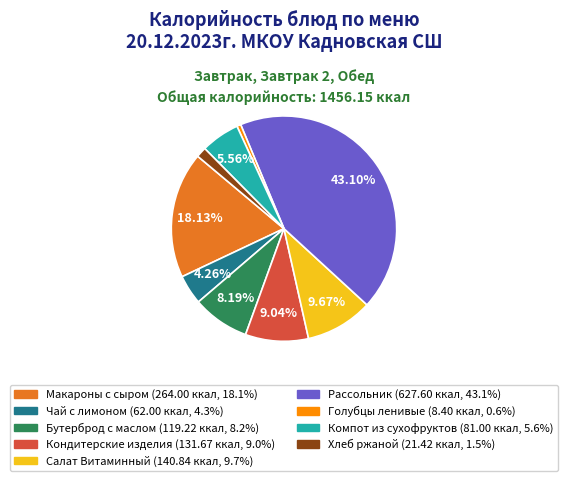

Rank the categories by value from highest to lowest.

Рассольник, Макароны с сыром, Салат Витаминный, Кондитерские изделия, Бутерброд с маслом, Компот из сухофруктов, Чай с лимоном, Хлеб ржаной, Голубцы ленивые